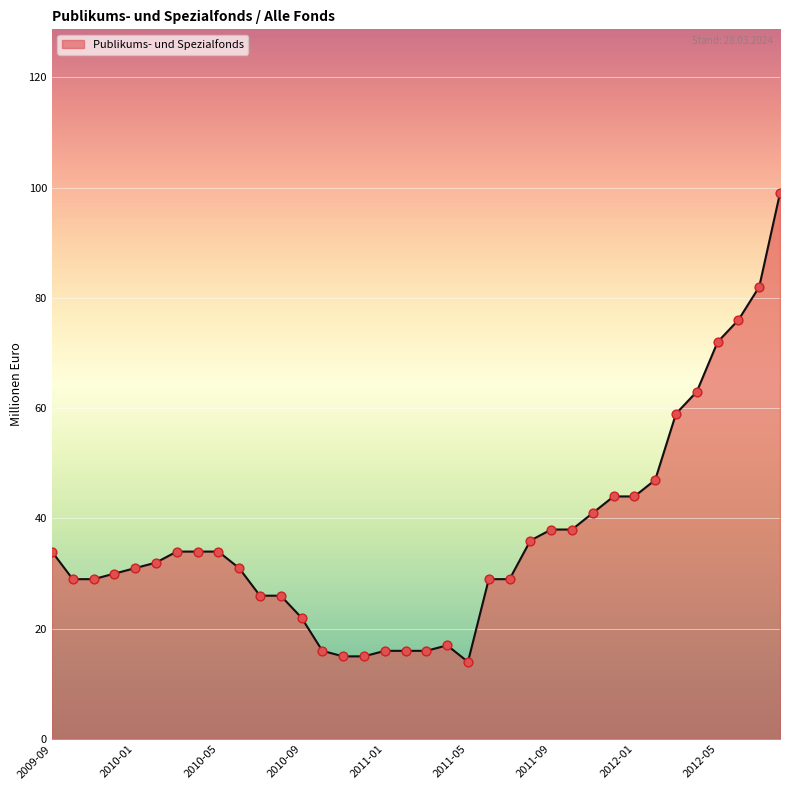

What is the difference between the maximum and minimum values?

85